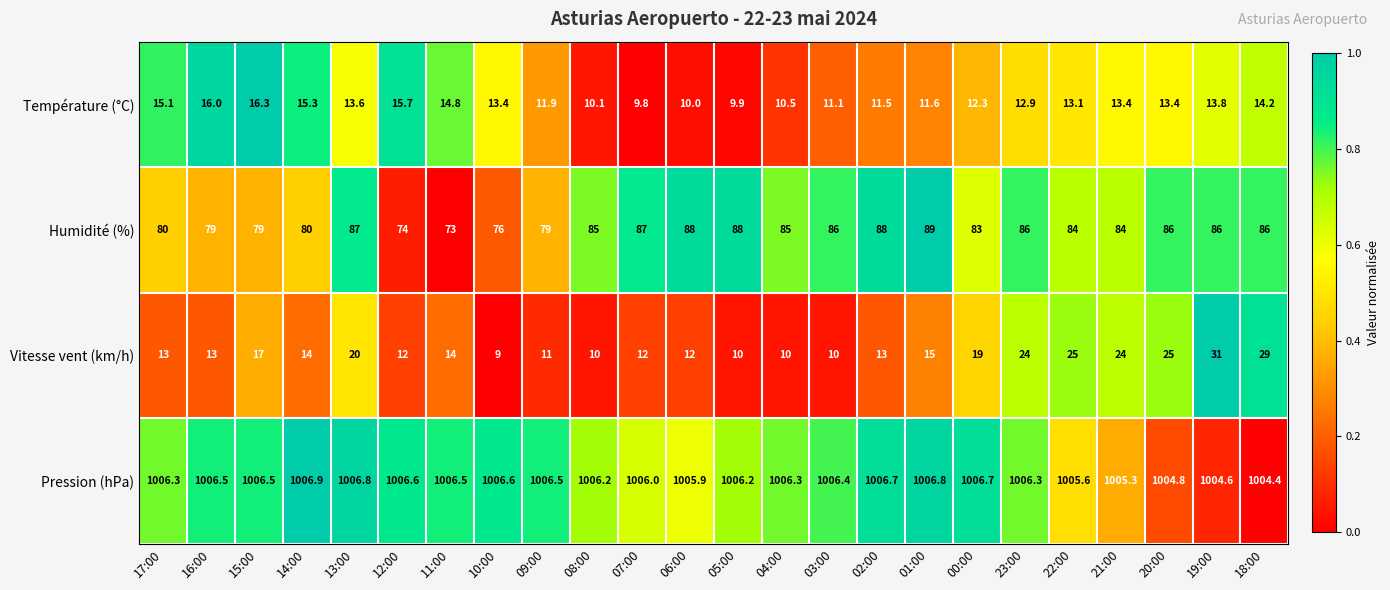

Which category has the lowest value across all series?

10:00